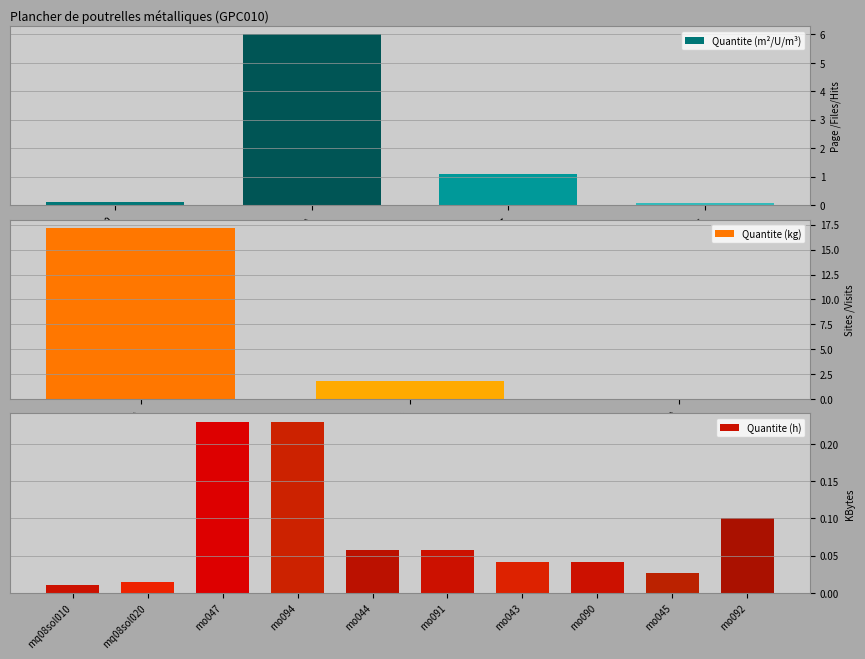

Reading left to right, list all the values displayed in this chart.

mt08evm010=0.1	mt07bce010e=6.0	mt07ala010deb=17.2	mt07aco050a=1.8	mt08var050=0.0	mt07ame030adg=1.1	mt10haf030fNyc=0.1	mq08sol010=0.0	mq08sol020=0.0	mo047=0.2	mo094=0.2	mo044=0.1	mo091=0.1	mo043=0.0	mo090=0.0	mo045=0.0	mo092=0.1